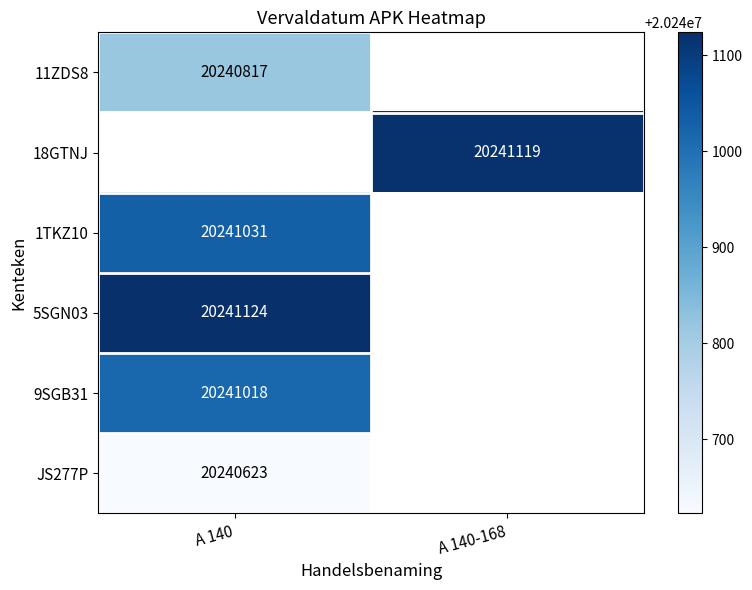

The value of 9SGB31 at A 140 is 20241018. True or false?

True